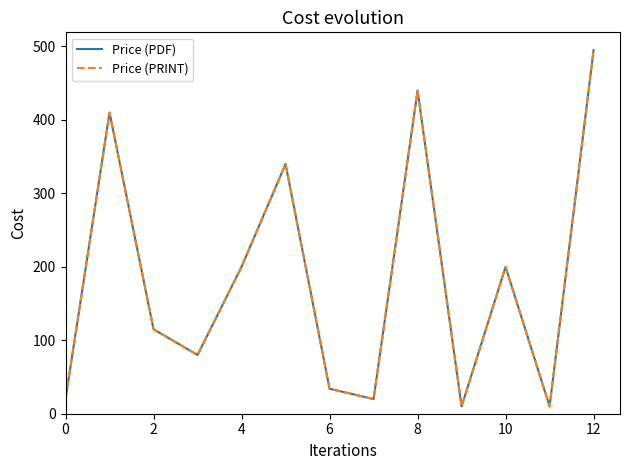

True or false: Price (PDF) and Price (PRINT) intersect in this chart.

False